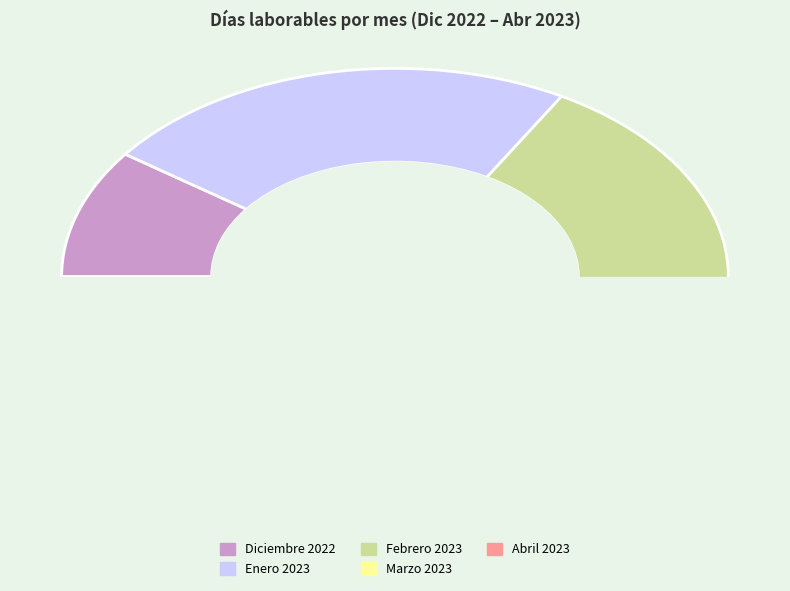

How many slices are in this pie chart?

5